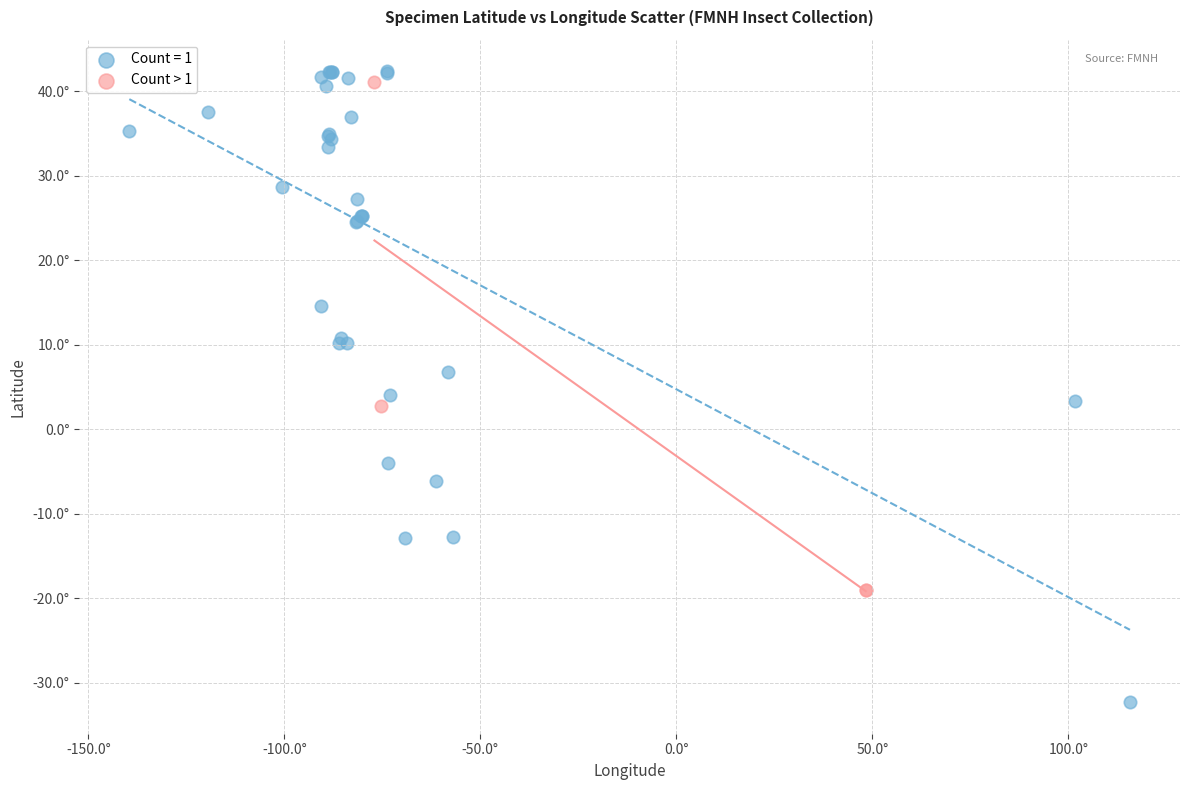

What are all the series names shown in the legend?

Count = 1, Count > 1